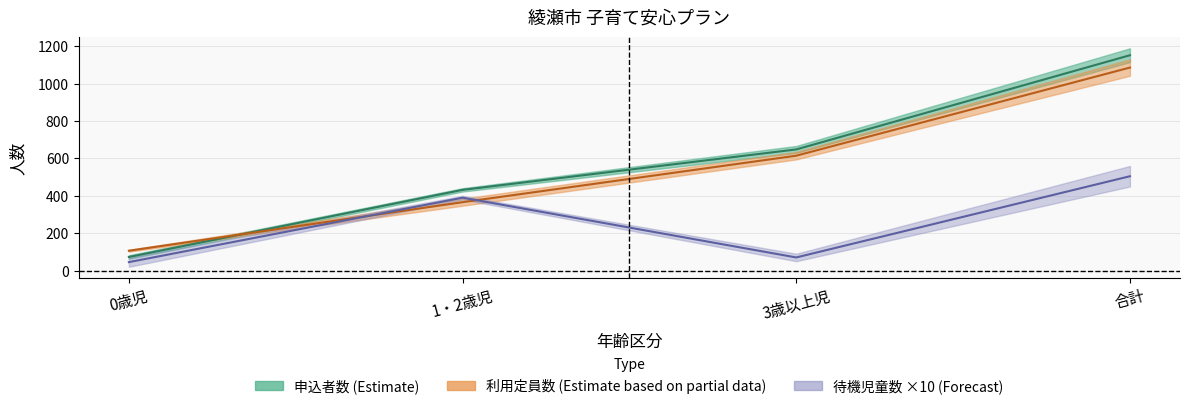

Reading right to left, extract all data points from this chart.

申込者数_2018: 1153.0	648.5	432.0	72.5
申込者数_2019: 1087.0	615.0	366.0	106.0
待機児童数_2018: 505.0	70.0	390.0	45.0